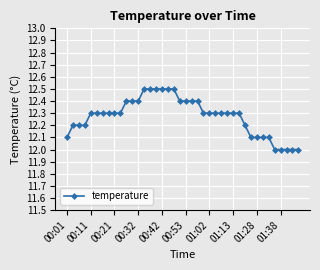

What is the greatest value displayed?

12.5